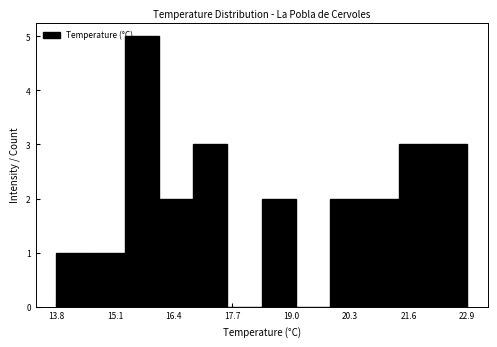

Around what value on the x-axis is the tallest bar? Give the approximate position of its centre, as read against the axis.

15.6